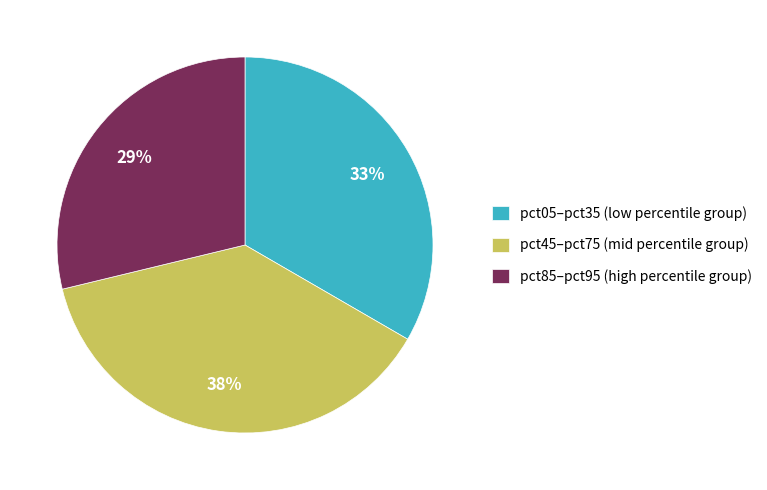

Between pct45–pct75 (mid percentile group) and pct85–pct95 (high percentile group), which is larger?

pct45–pct75 (mid percentile group)